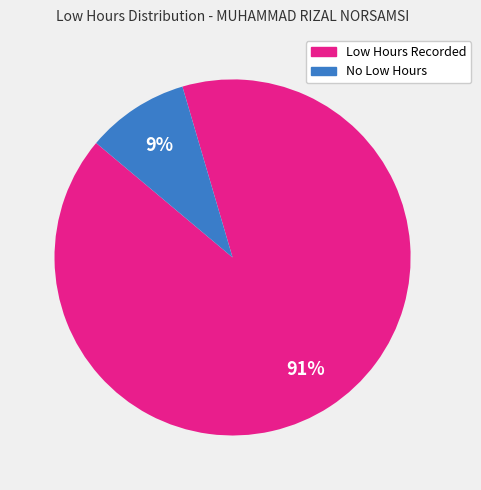

To the nearest percent, what is the average slice percentage?

50%